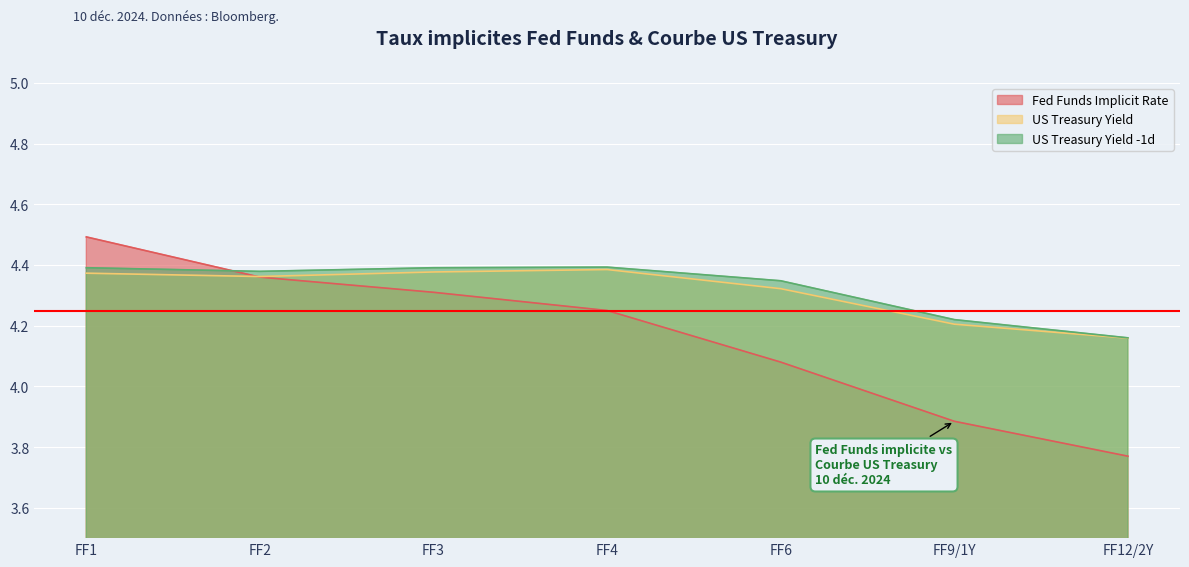

What is the highest value of the US Treasury Yield -1d series?

4.4